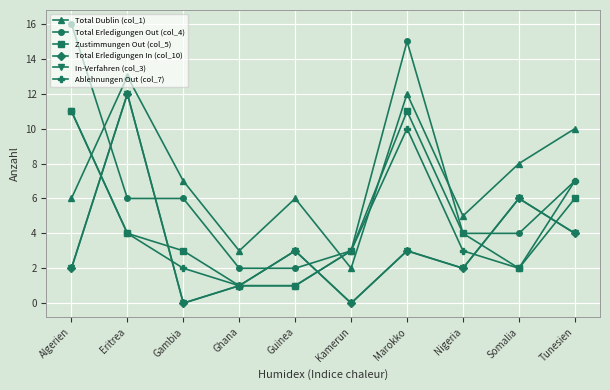

Reading left to right, what are all the values shown in this chart?

Total Dublin (col_1): 6	13	7	3	6	2	12	5	8	10
Total Erledigungen Out (col_4): 16	6	6	2	2	3	15	4	4	7
Zustimmungen Out (col_5): 11	4	3	1	1	3	11	4	2	6
Total Erledigungen In (col_10): 2	12	0	1	3	0	3	2	6	4
In-Verfahren (col_3): 2	12	0	1	3	0	3	2	6	4
Ablehnungen Out (col_7): 11	4	2	1	1	3	10	3	2	7